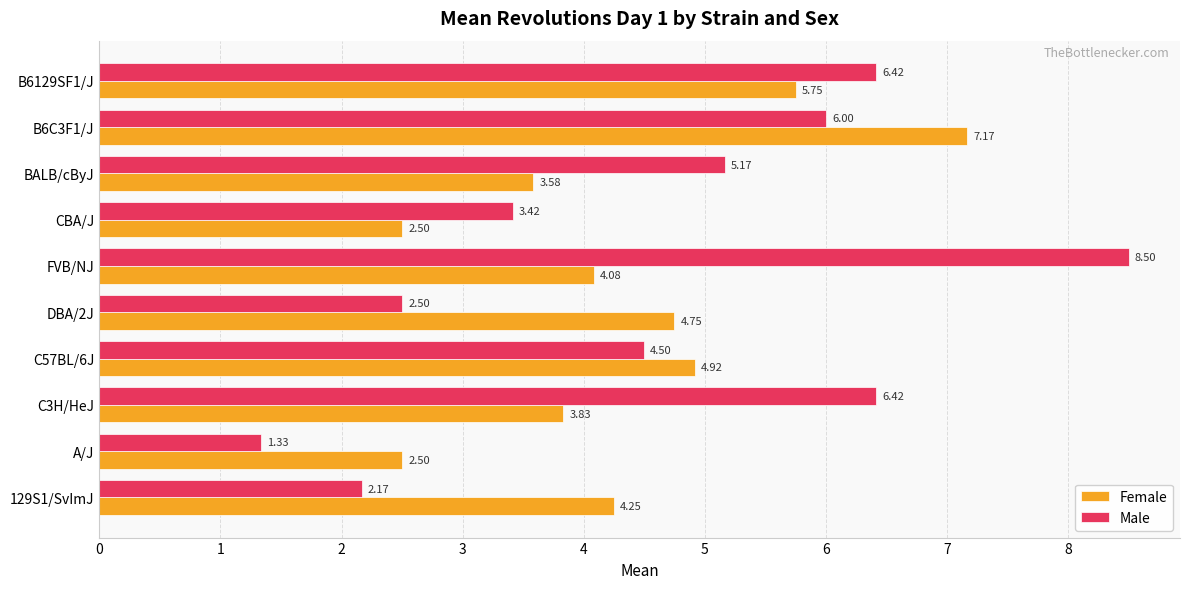

What is the total value across all series at BALB/cByJ?

8.8